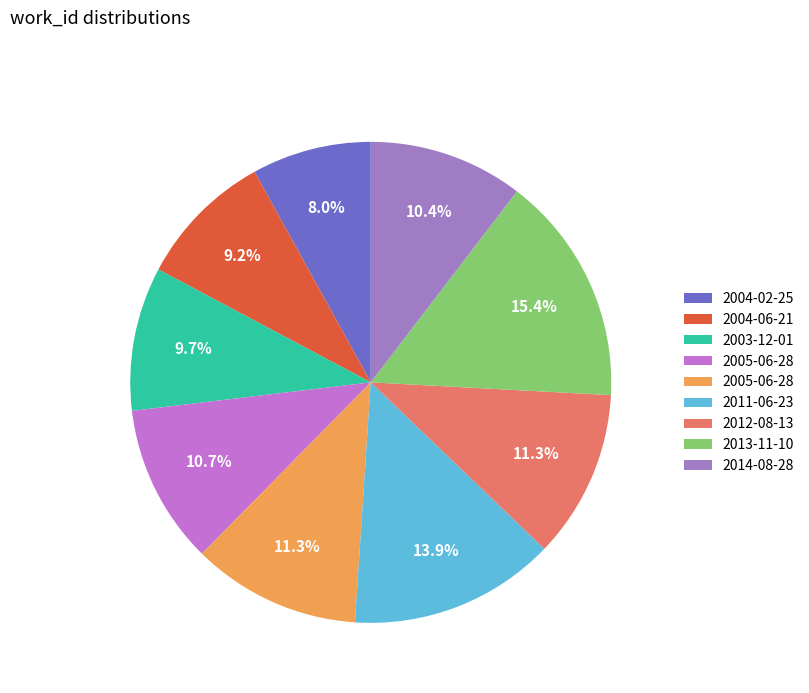

How many segments does this pie chart have?

9